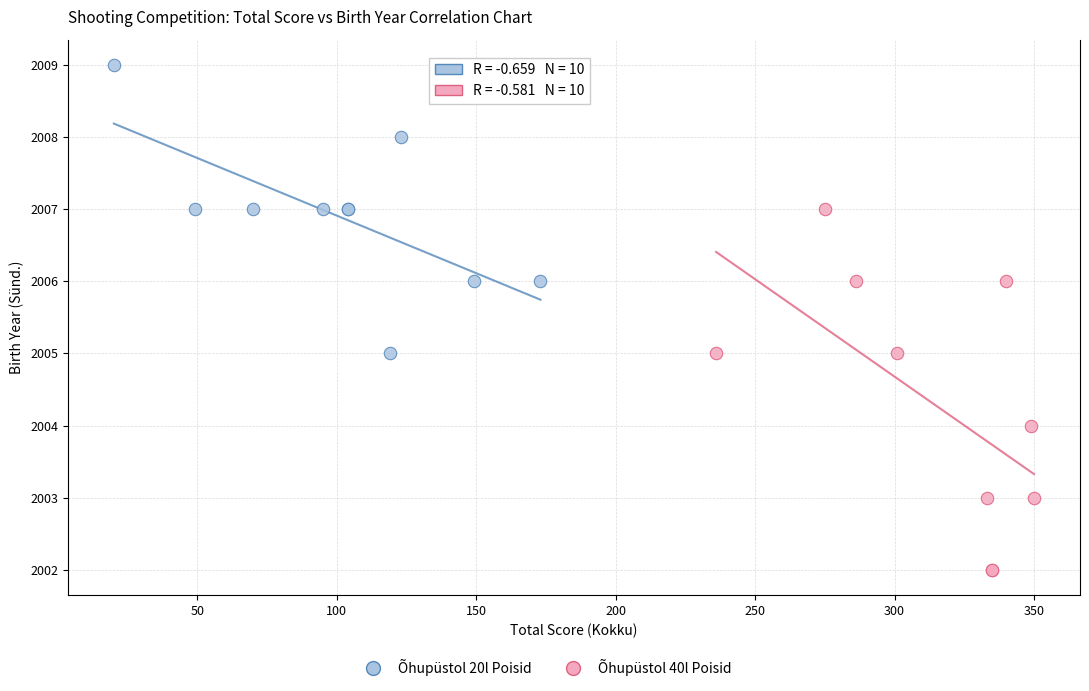

Which series has the widest spread of Y values?

Õhupüstol 40l Poisid